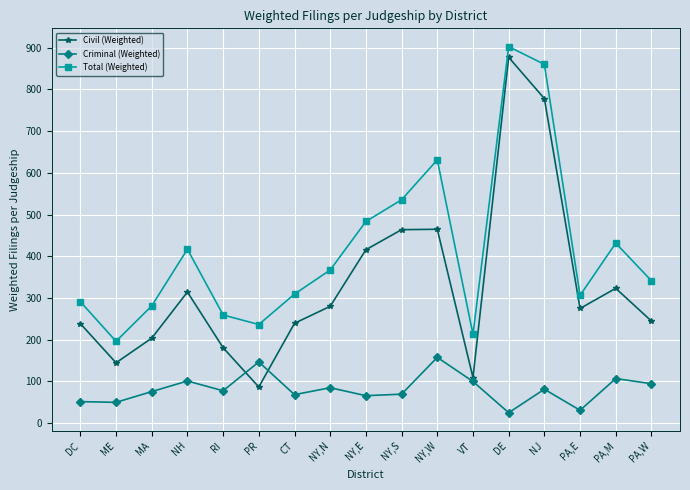

How many values in the Civil (Weighted) series are below 274?

8